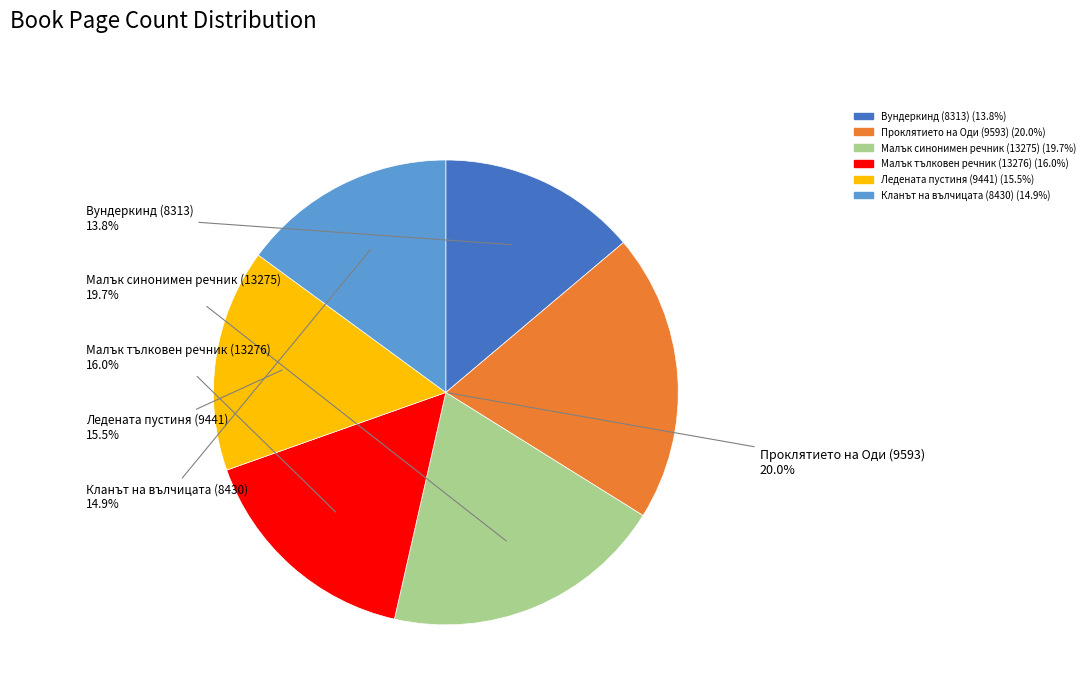

Approximately how many times larger is the value at Кланът на вълчицата (8430) compared to Вундеркинд (8313)?

1.1